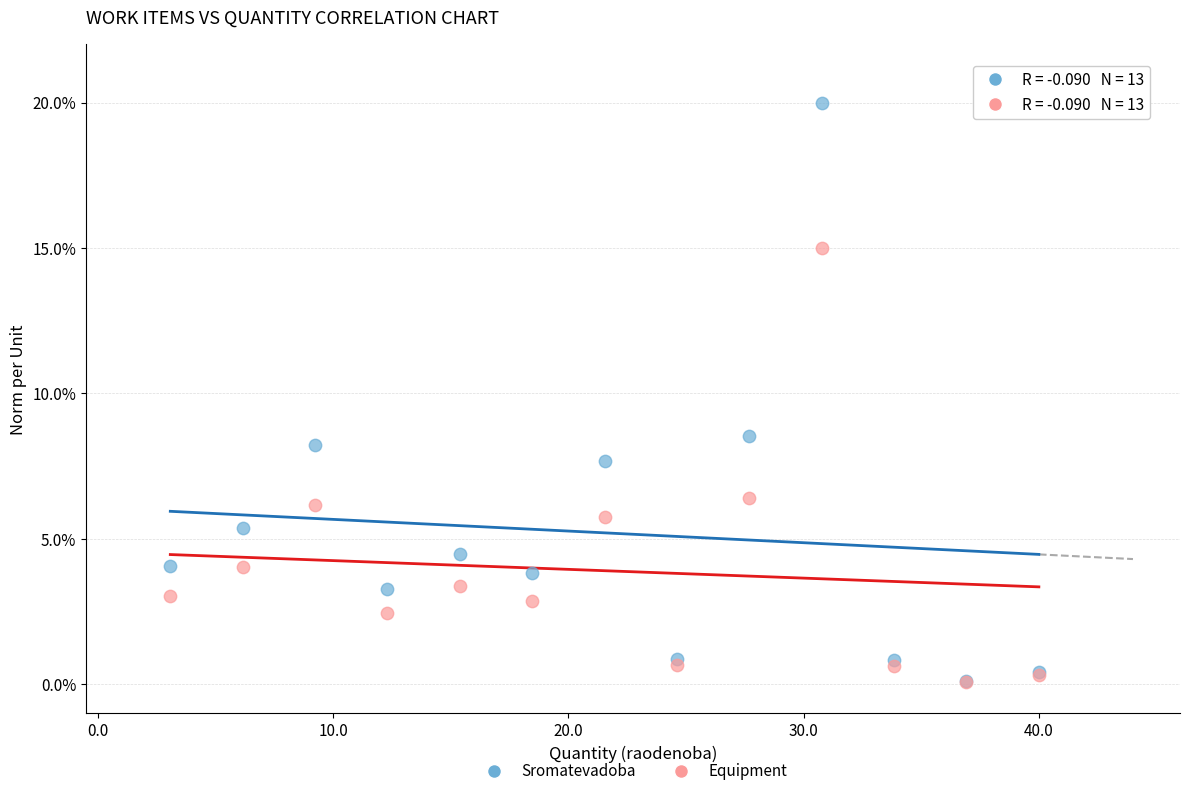

Which series reaches the maximum Y coordinate?

Sromatevadoba